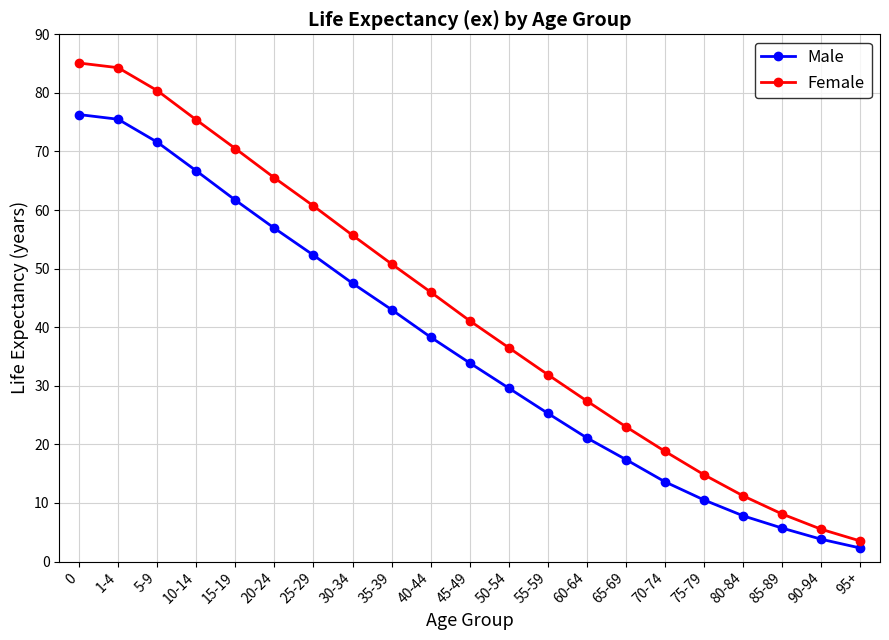

Rank the series by their average value, from highest to lowest.

Female, Male